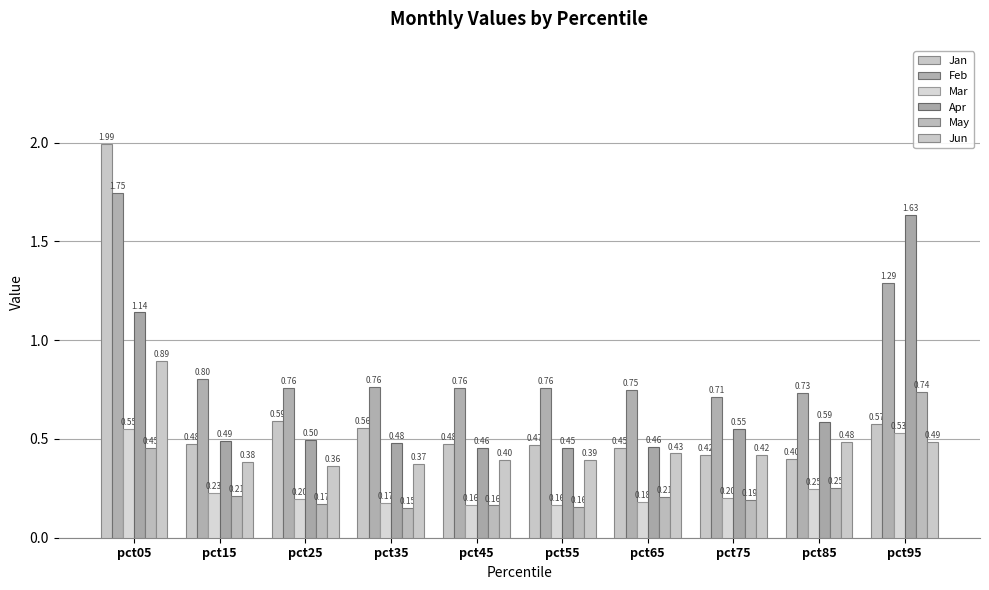

At which category does the chart reach its minimum across all series?

pct35